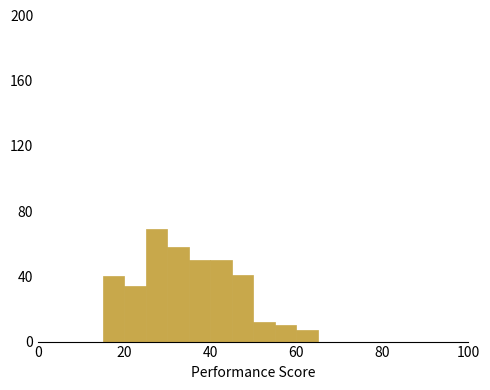

Around what value on the x-axis is the tallest bar? Give the approximate position of its centre, as read against the axis.

28